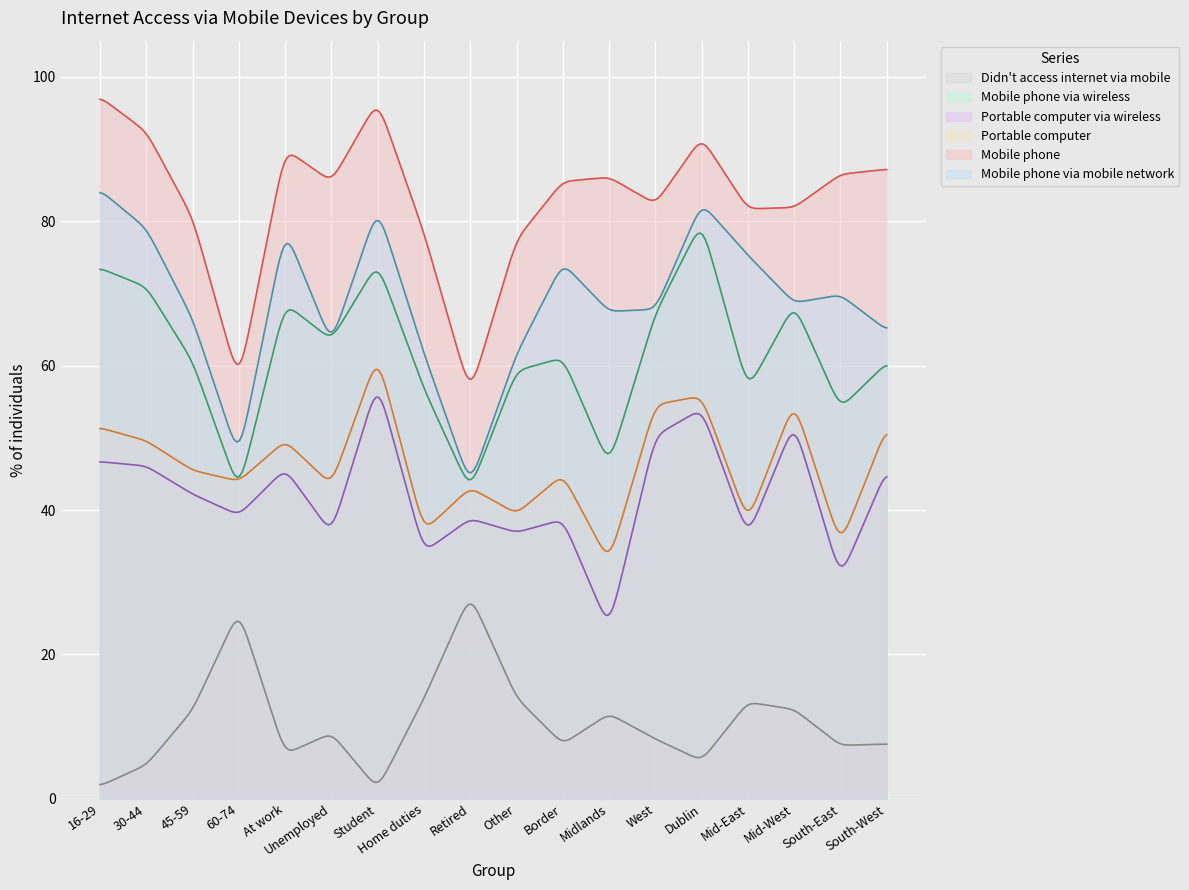

True or false: Portable computer via wireless and Mobile phone via mobile network cross at least once.

False